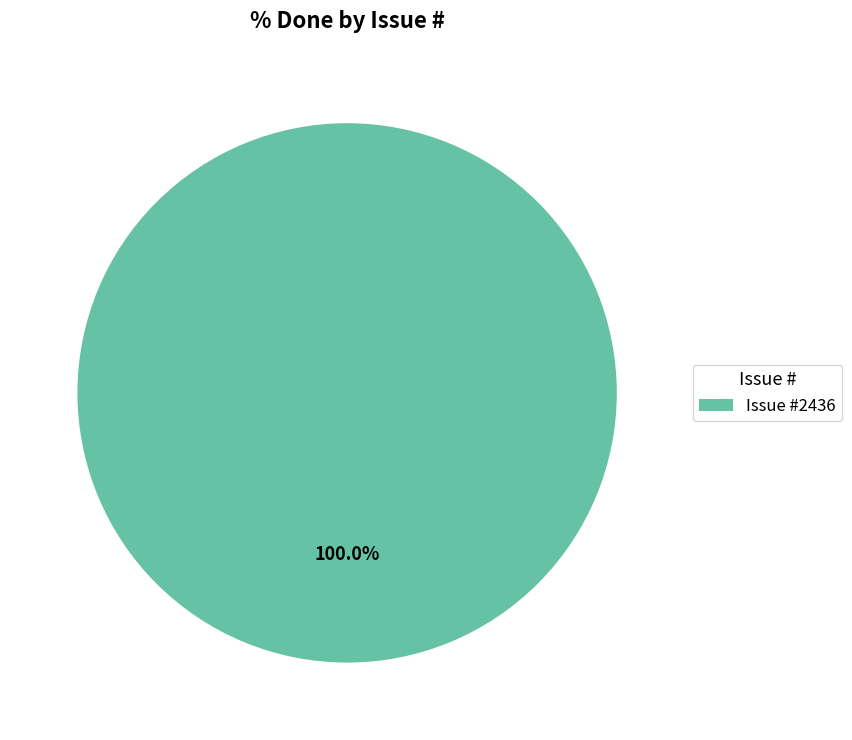

Is there any slice that represents more than half of the pie?

Yes